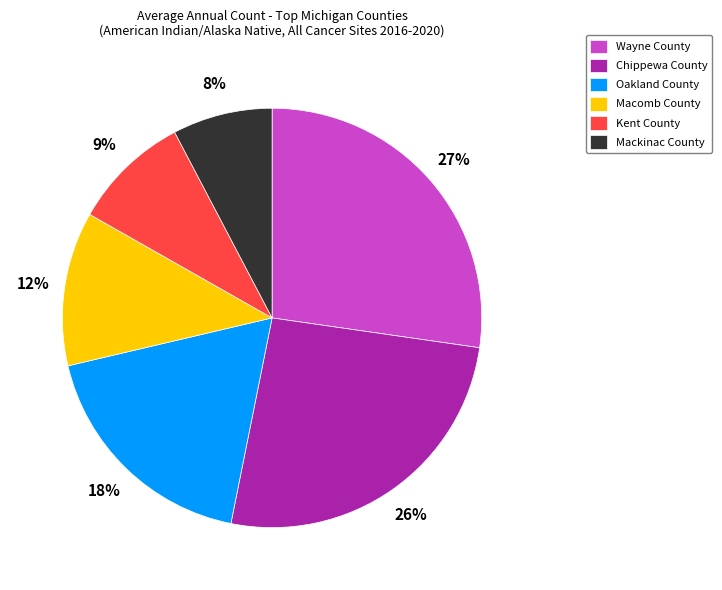

To the nearest percent, what is the combined percentage of Macomb County and Oakland County?

30%